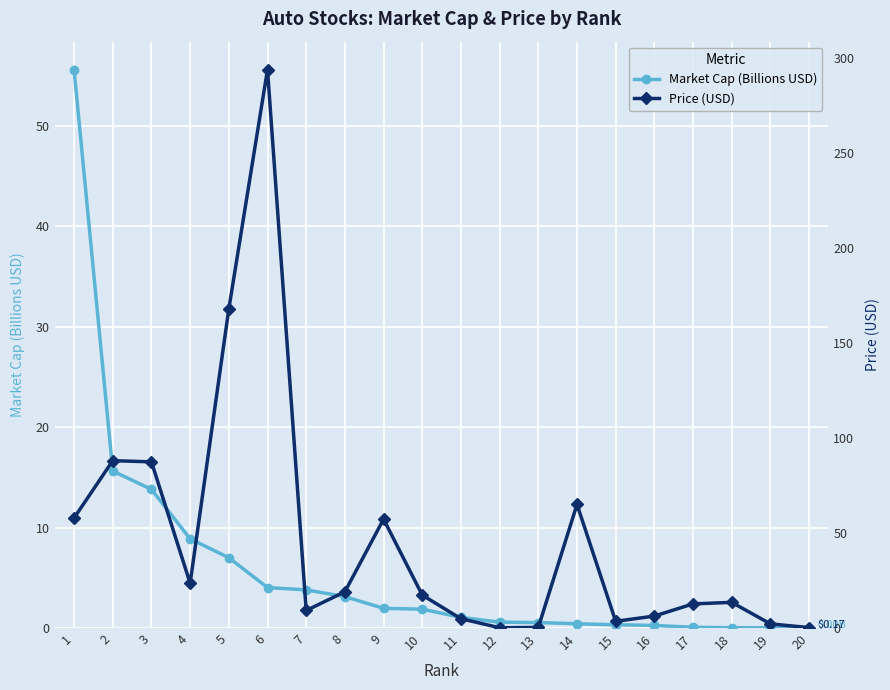

What is the value of the Price (USD) point at the 15th from the left?

3.5